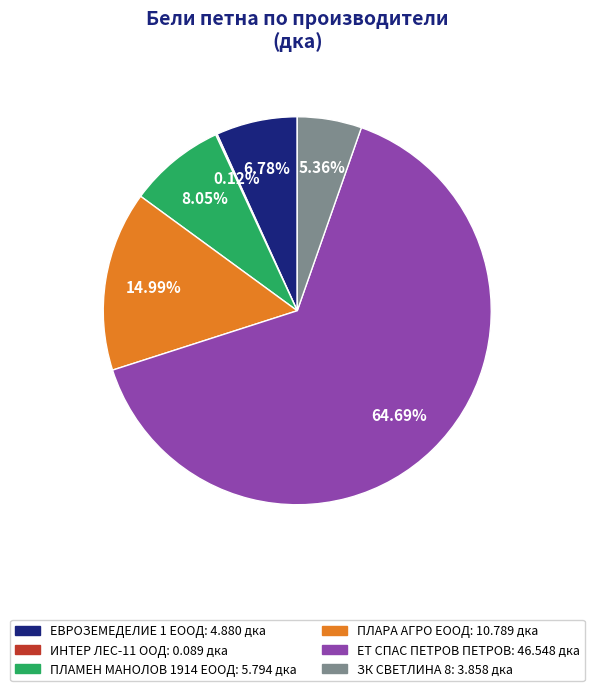

Is the sum of ЕВРОЗЕМЕДЕЛИЕ 1 ЕООД: 4.880 дка and ЕТ СПАС ПЕТРОВ ПЕТРОВ: 46.548 дка greater than half?

Yes